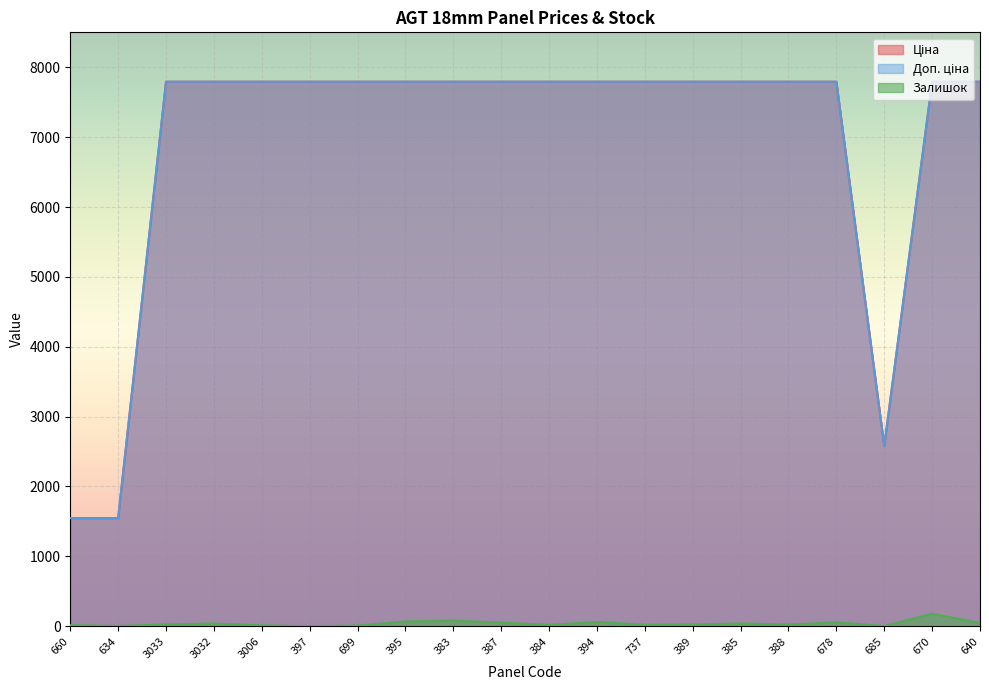

True or false: Ціна has more than 0 interior local peaks.

False